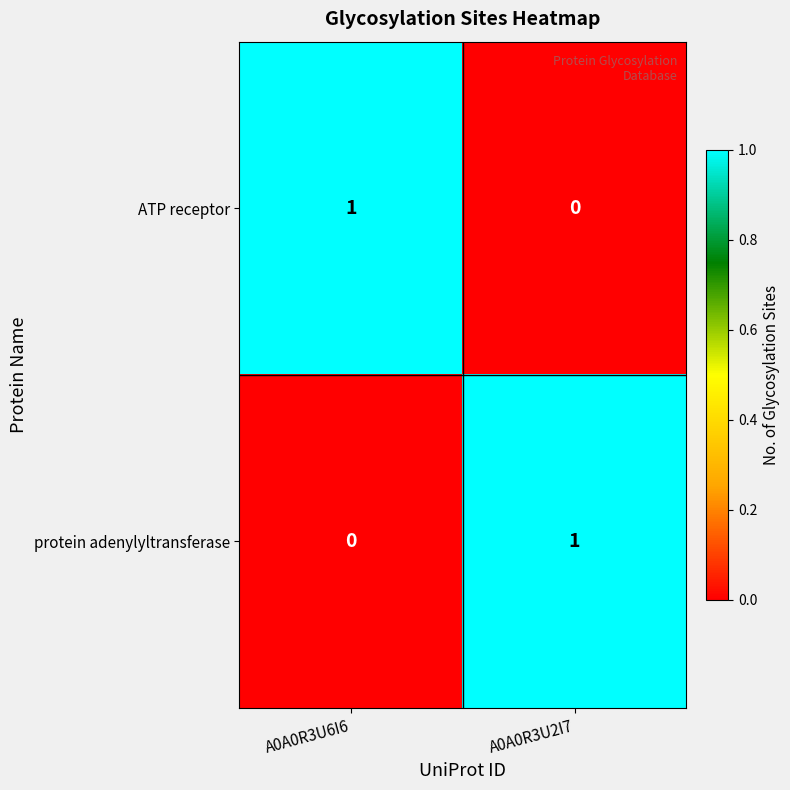

At how many categories does at least one series exceed 0?

2